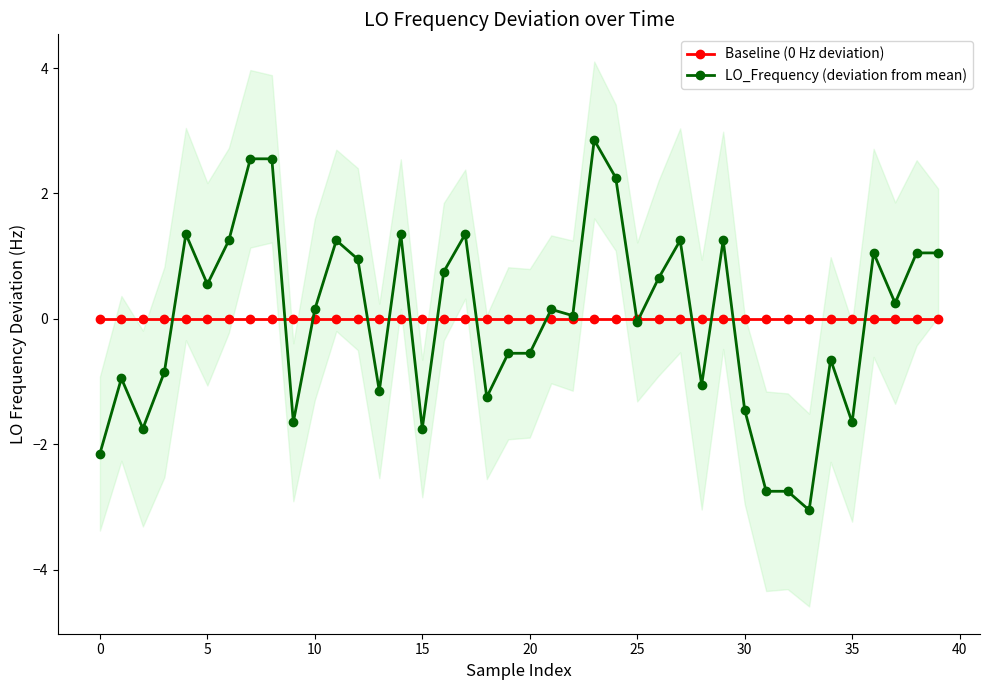

Which series has the largest total across all categories?

Baseline (0 Hz deviation)